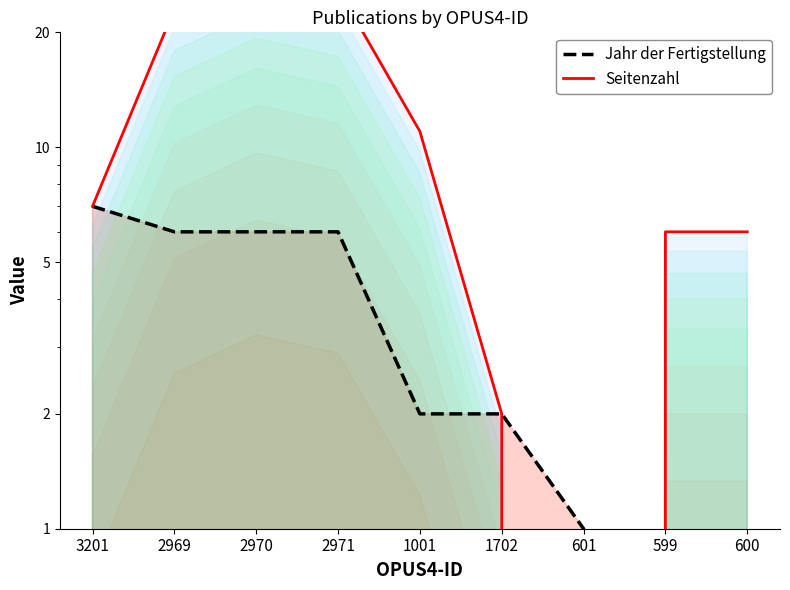

How many times do Seitenzahl and Jahr der Fertigstellung cross each other?

1